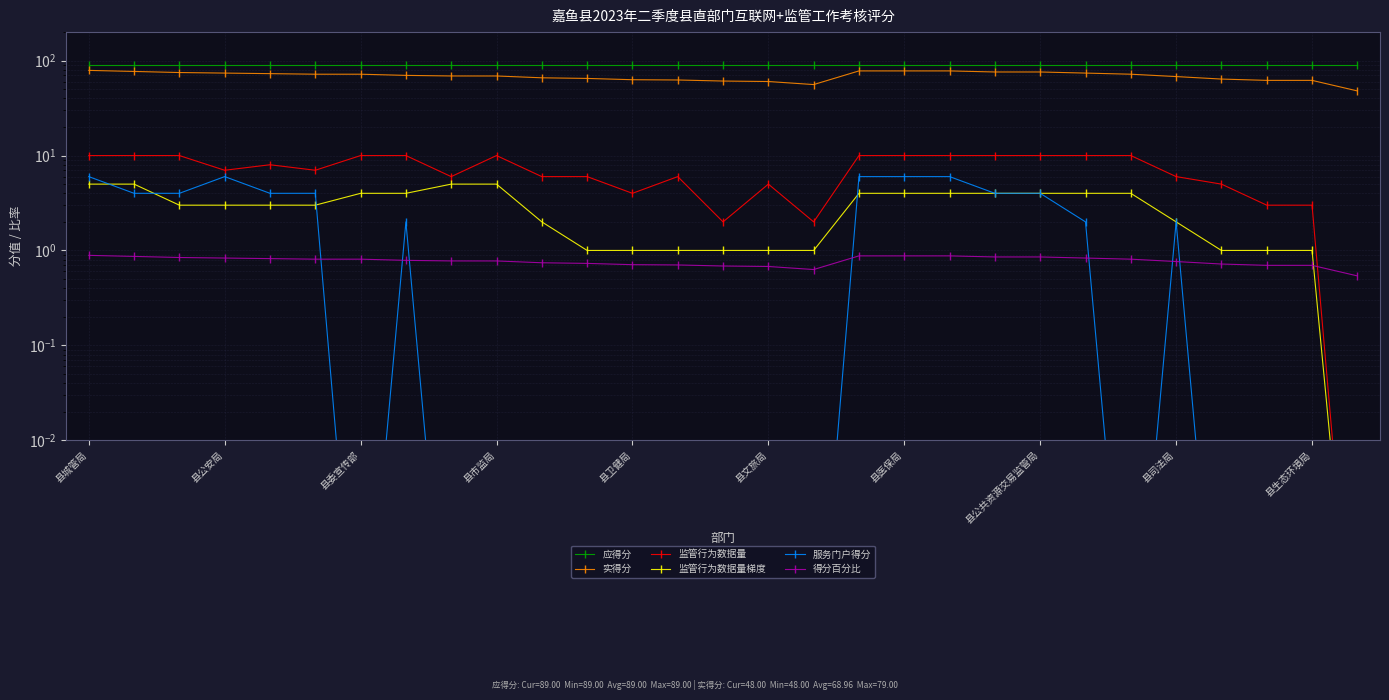

Between 县司法局 and 12, which series saw the biggest shift?

实得分